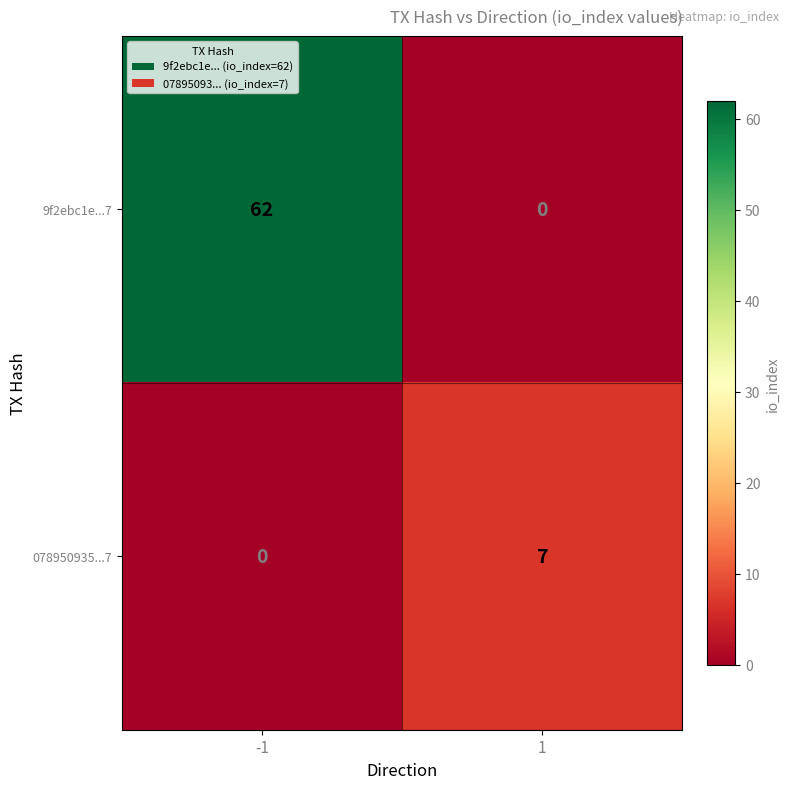

Reading left to right, what are all the values shown in this chart?

9f2ebc1e...7: 62	0
078950935...7: 0	7